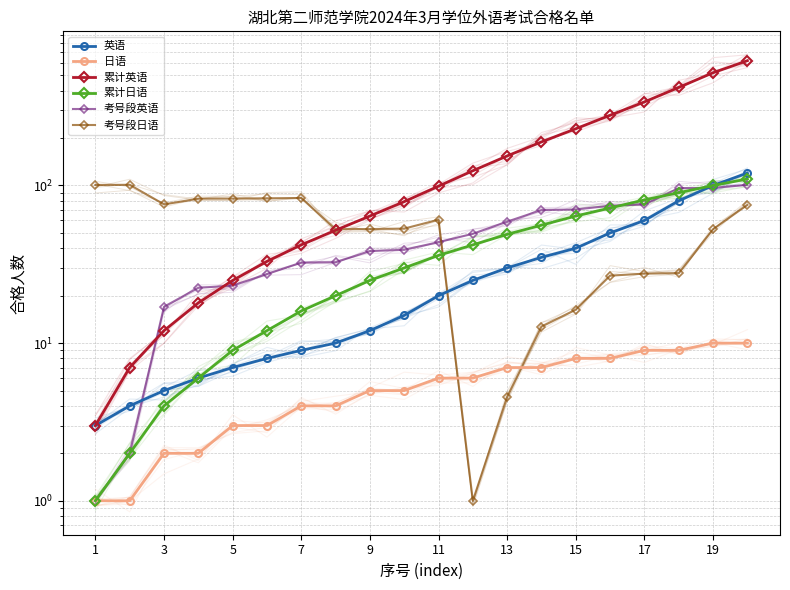

The 累计日语 series shows 10.9 at 19. True or false?

False